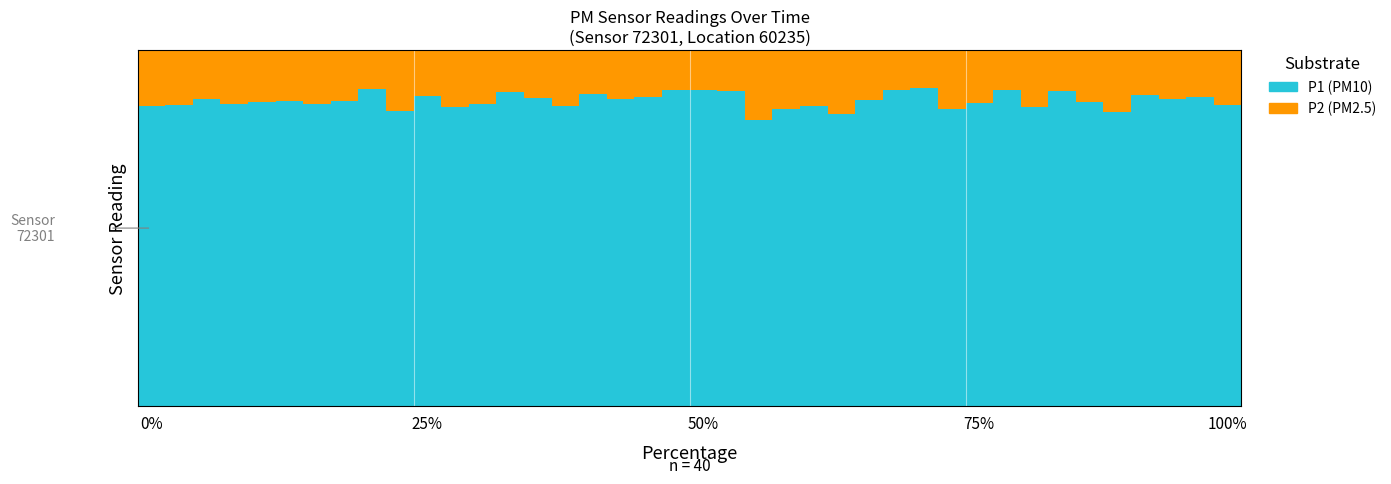

Does the chart contain stacked bars?

Yes